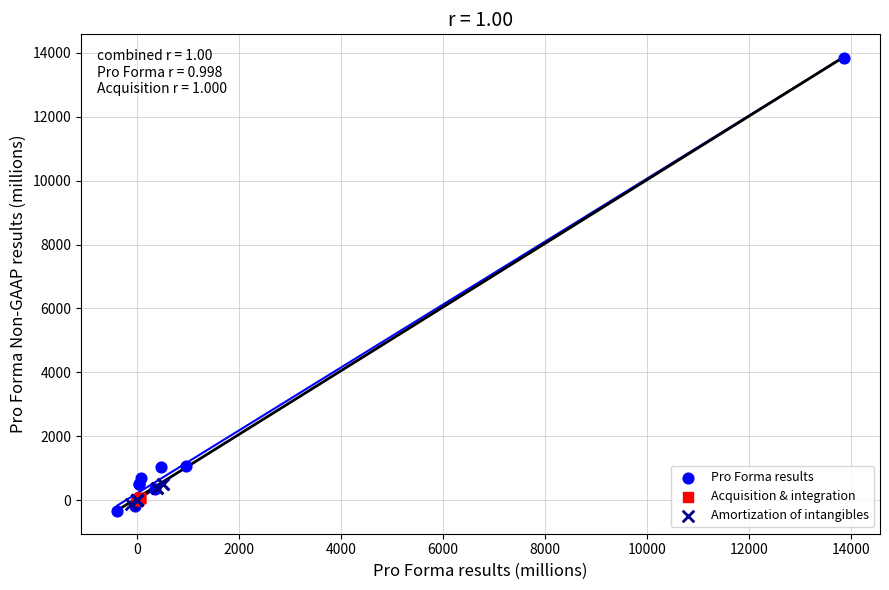

Which series reaches the maximum Y coordinate?

Pro Forma results